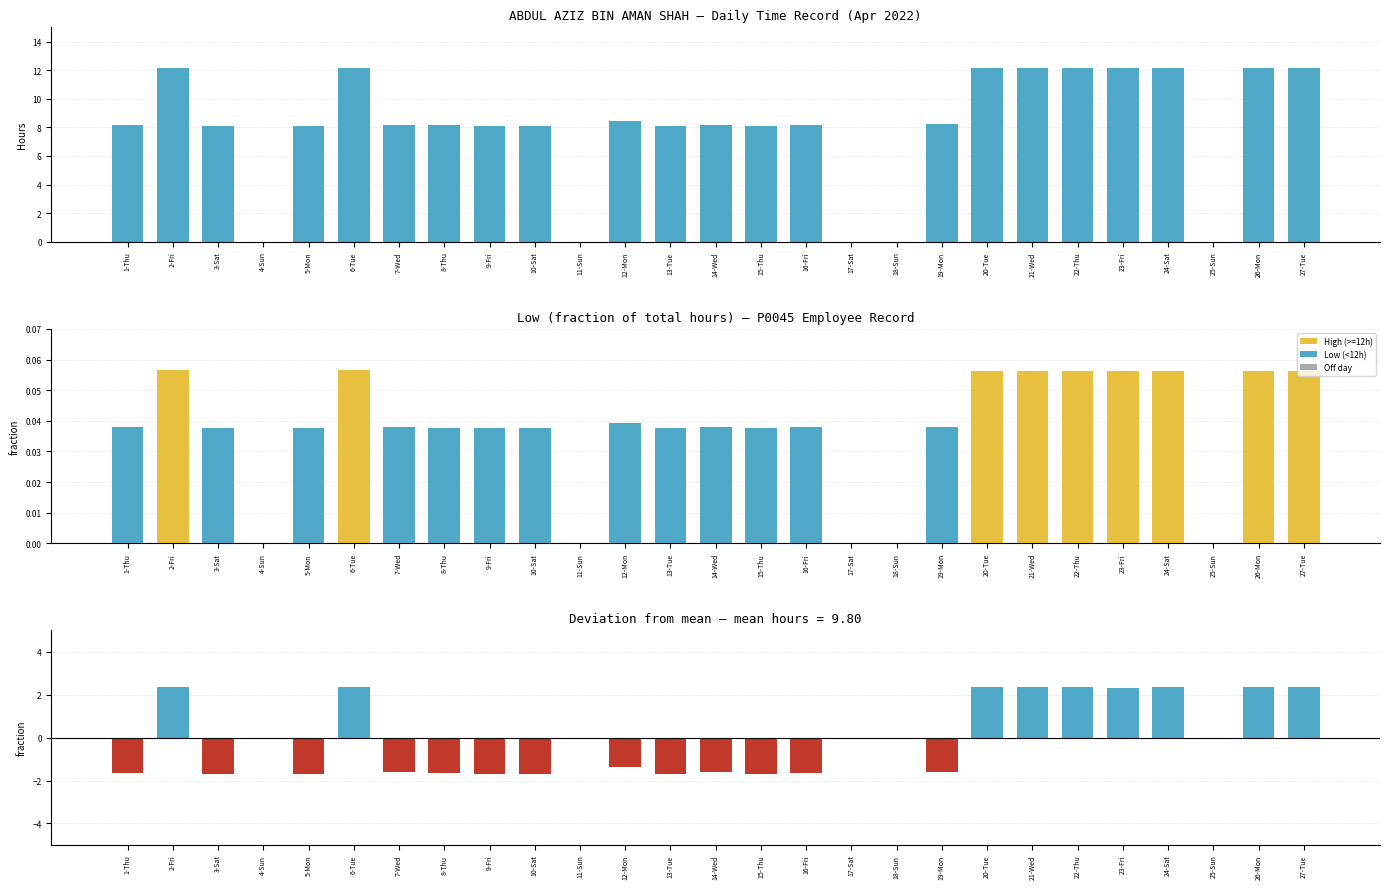

The Low series shows 0.1 at 19-Mon. True or false?

False